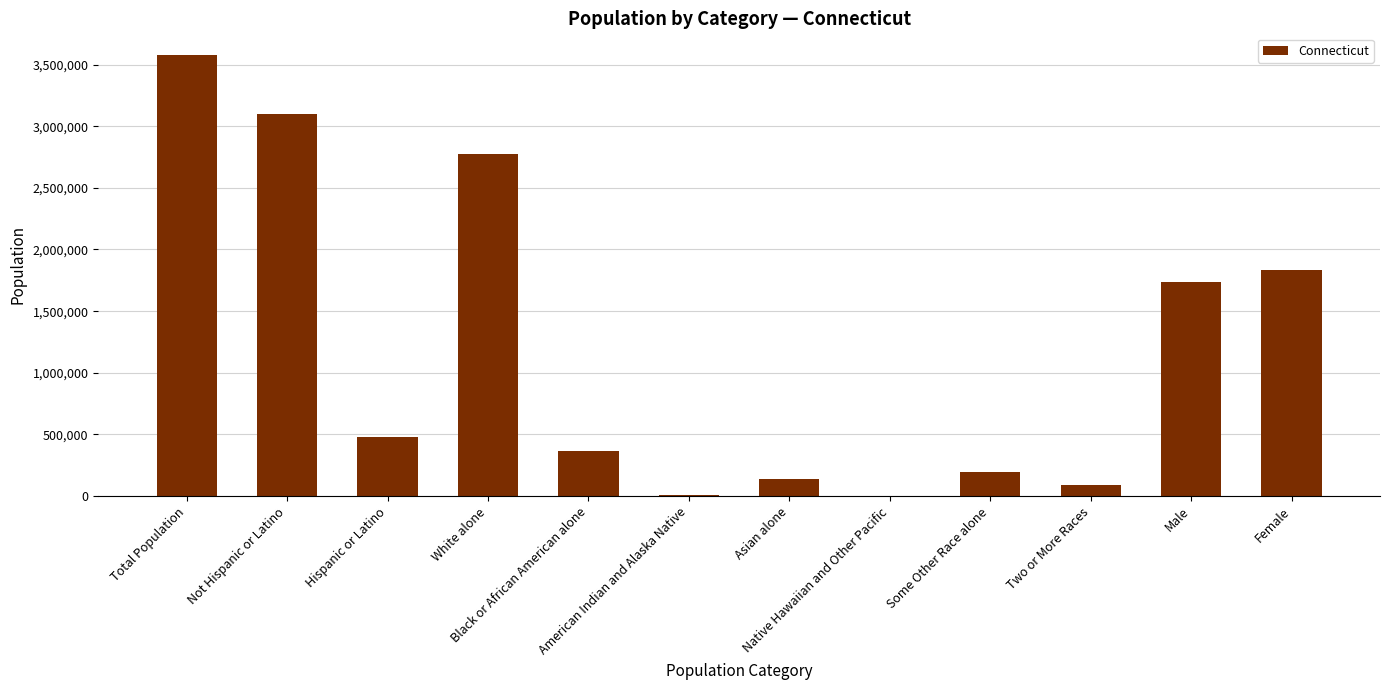

The value at Female is 1834483. True or false?

True